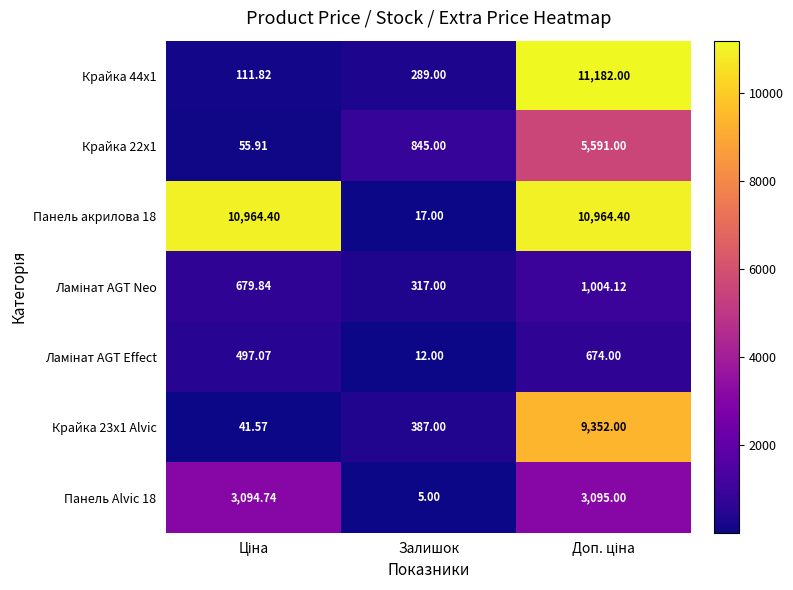

Which category has the lowest value across all series?

Залишок